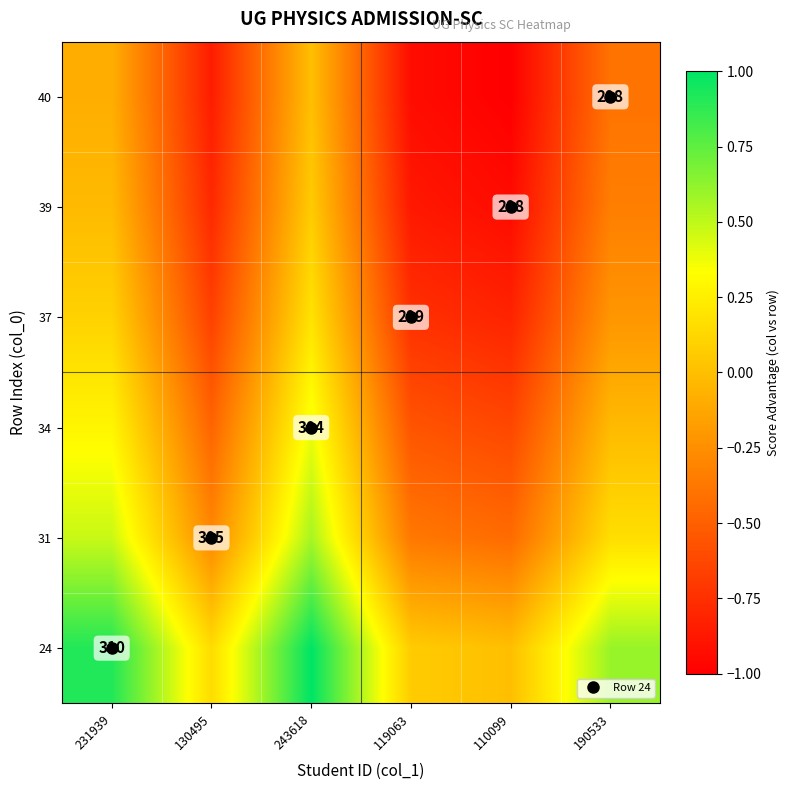

How many negative values does the 34 series have?

4